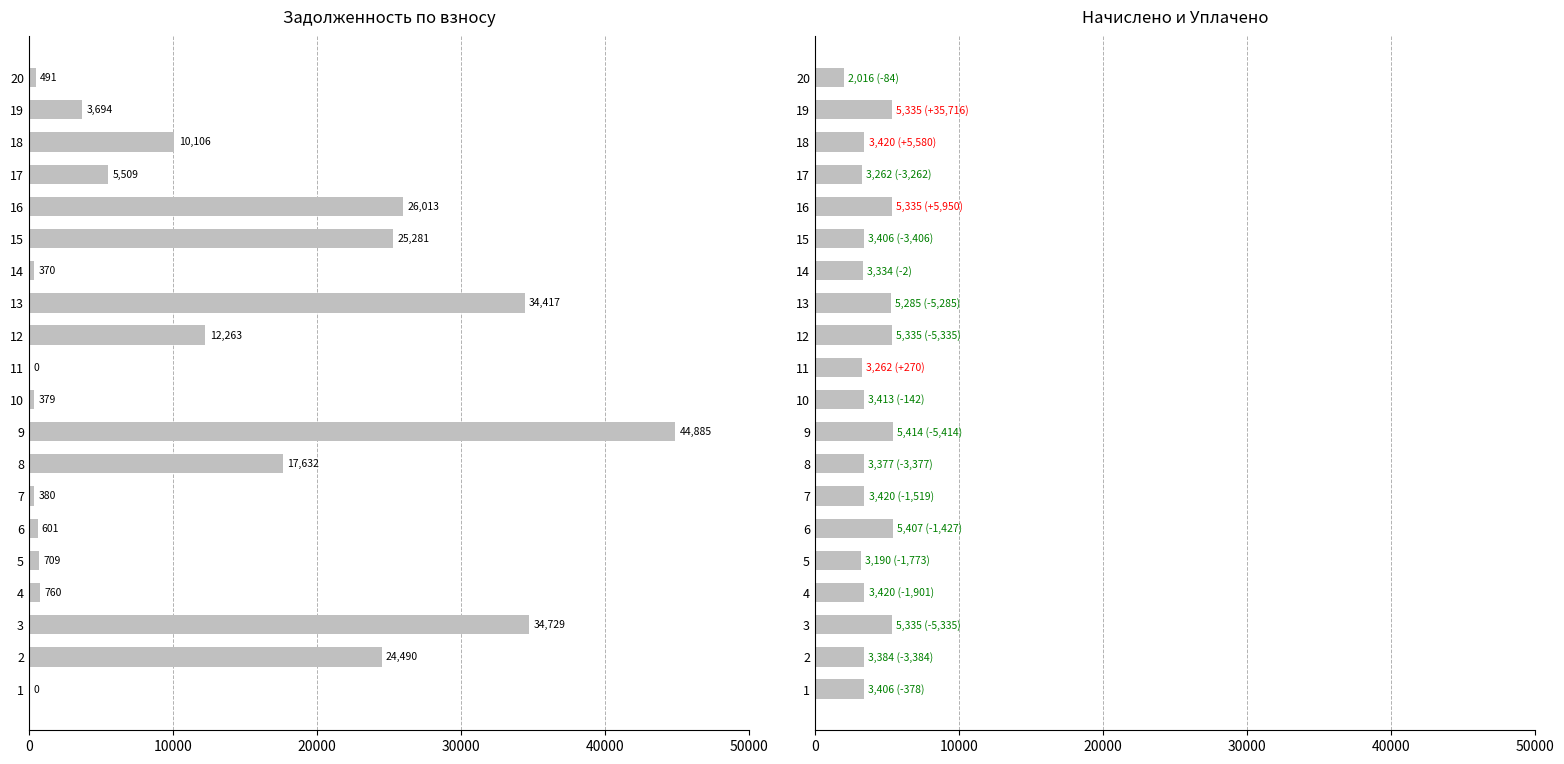

Rank the series by their average value, from highest to lowest.

задолженность (взнос), начислено